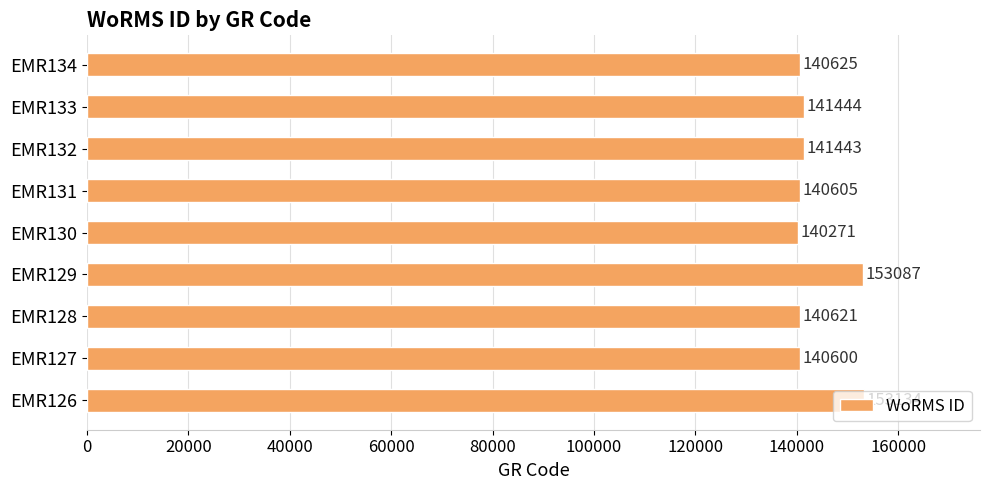

How many distinct data groups are displayed?

1